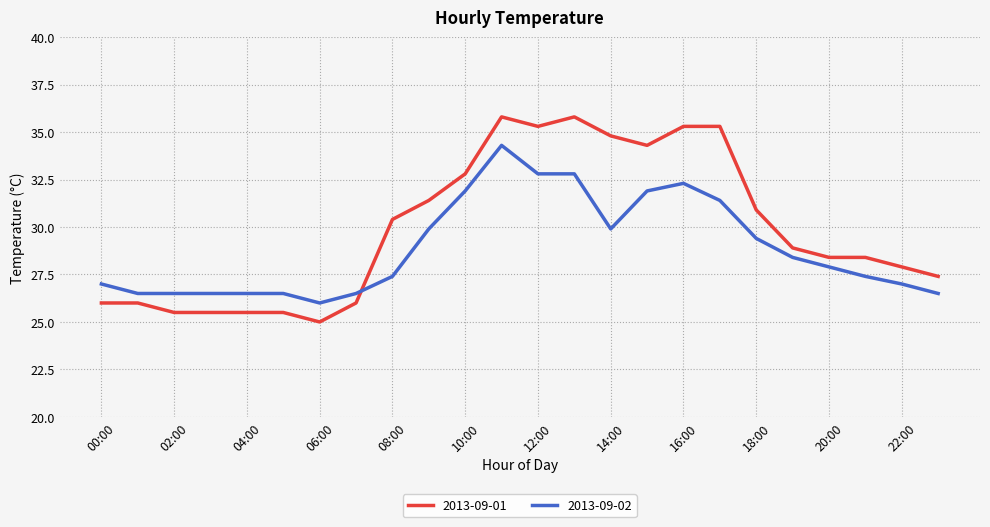

How many intersections are there between 2013-09-02 and 2013-09-01?

1